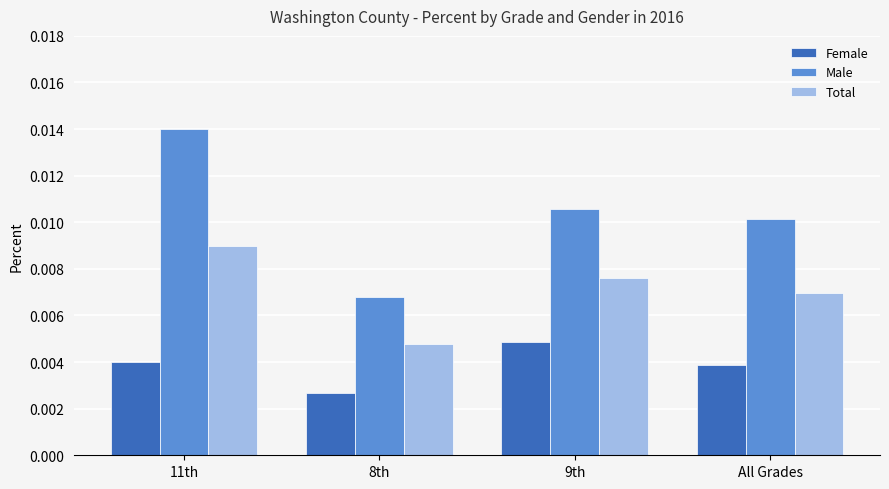

What is the label of the 2nd bar from the left?

8th